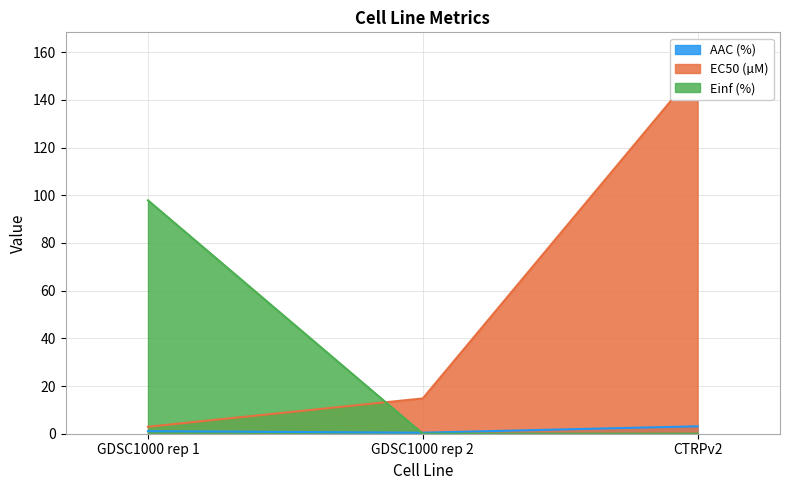

Which category has the lowest value in the Einf (%) series?

GDSC1000 rep 2